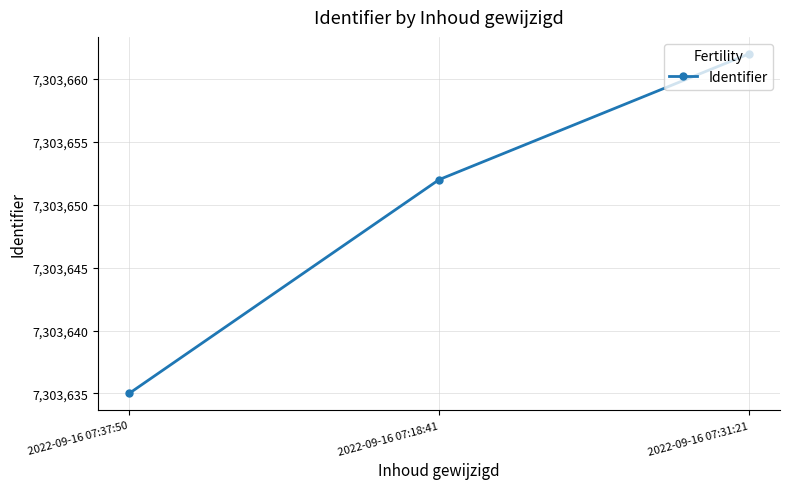

At which category does the chart reach its peak across all series?

2022-09-16 07:31:21